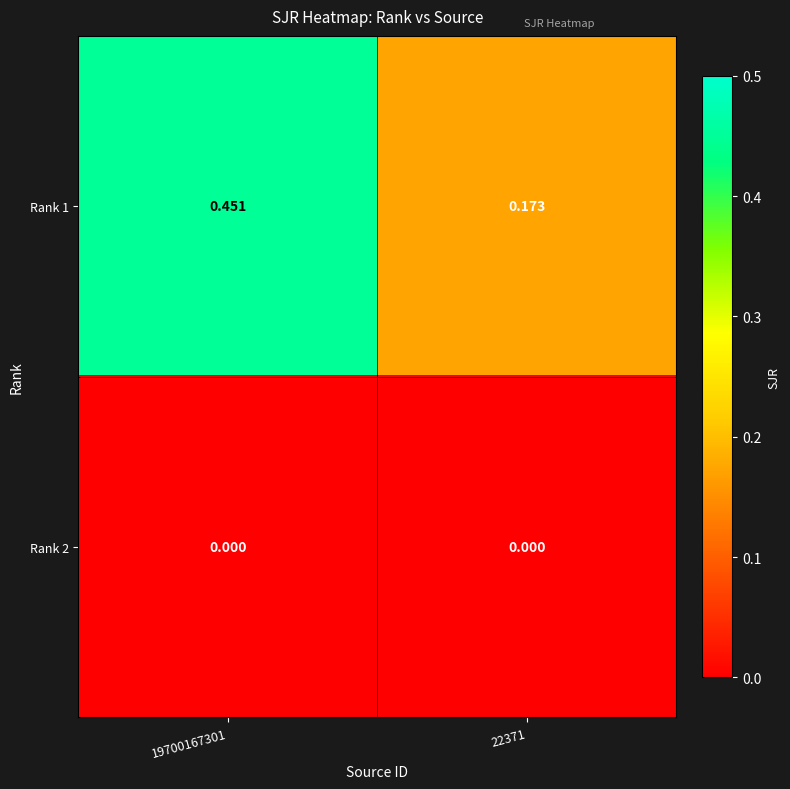

Which label corresponds to the largest value in the chart?

19700167301